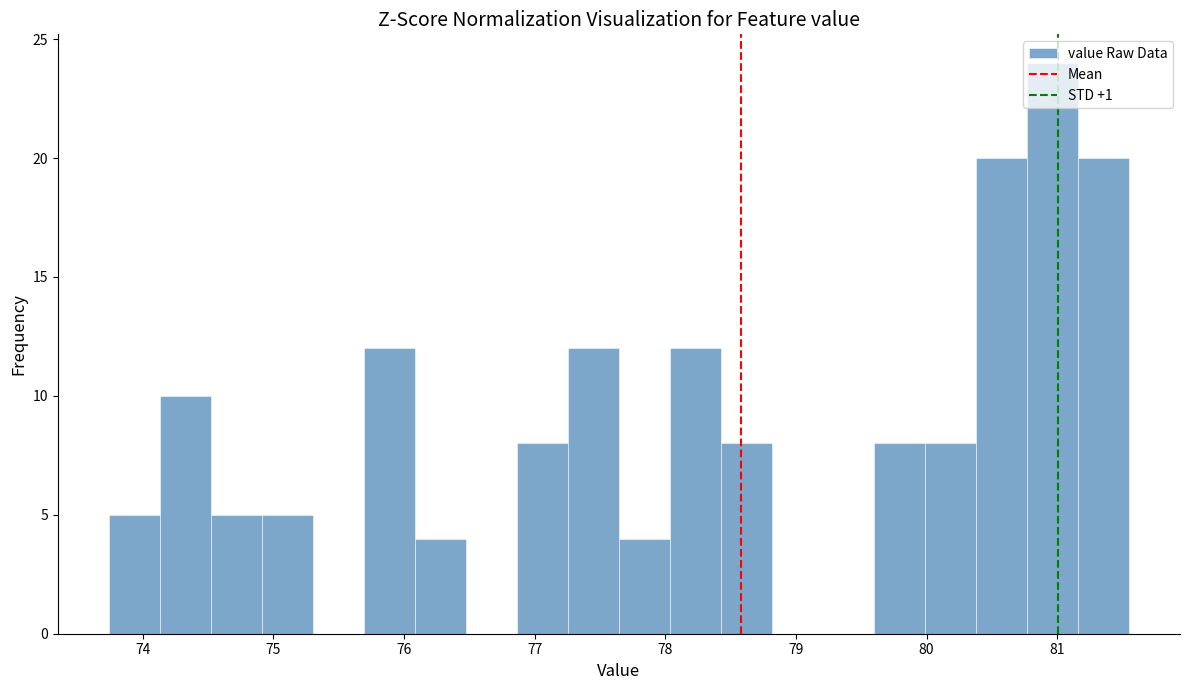

Read against the x-axis, roughly where is the centre of the tallest bar?

81.0